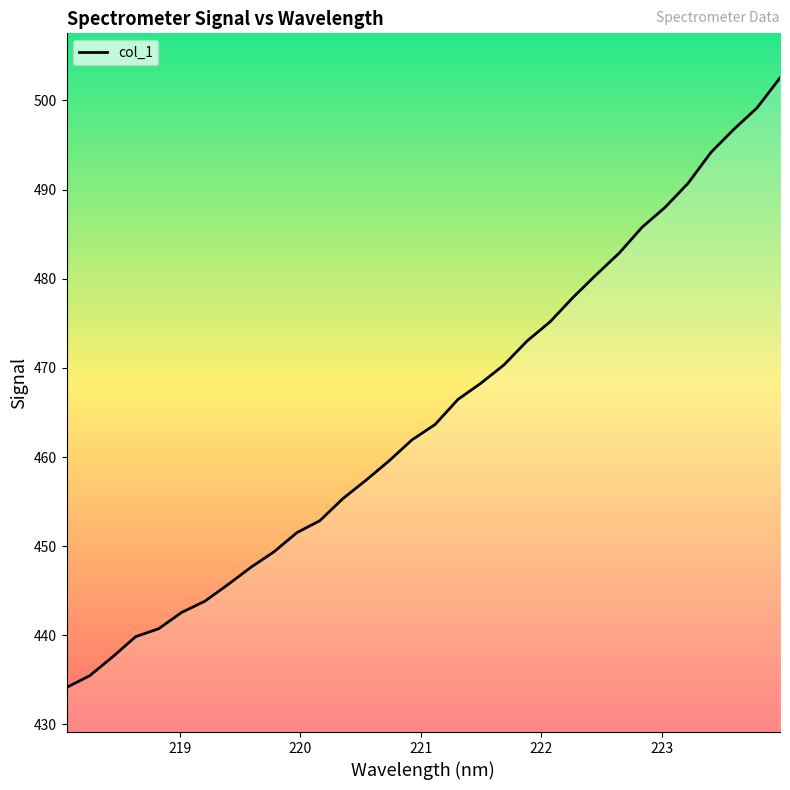

What is the difference between the maximum and minimum values?

68.4